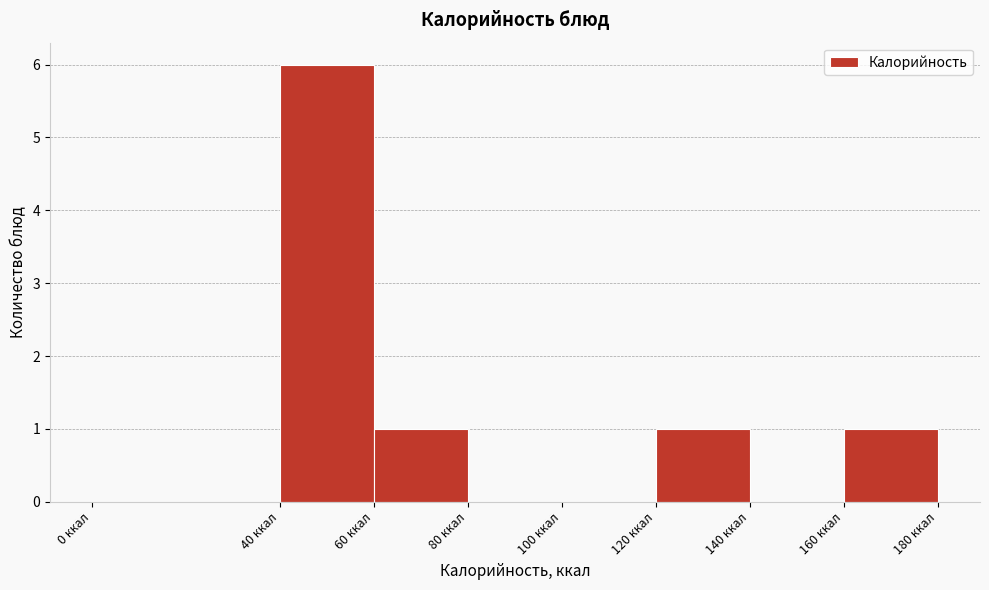

Which range on the x-axis has the tallest bar?

40 to 60